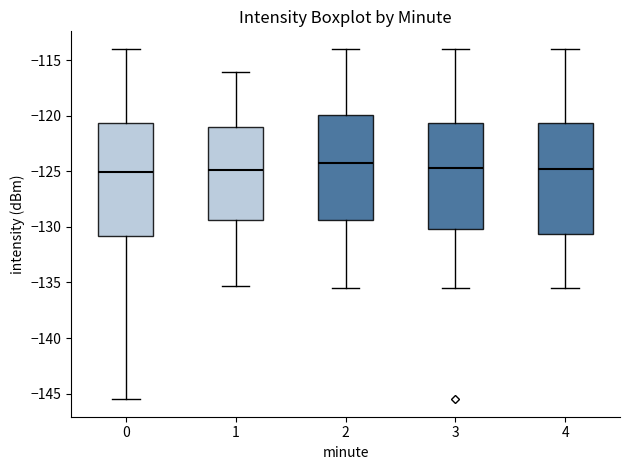

Where does the upper whisker of the box at x = 0 end on the y-axis? The values are not printed on the chart, so give them approximately, as read against the axis.

-114.0